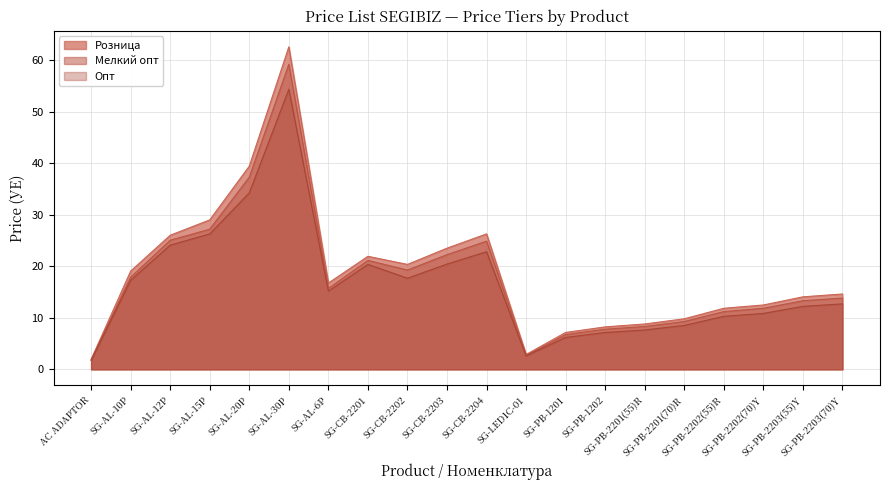

The Мелкий опт series shows 2.7 at SG-LED1C-01. True or false?

True